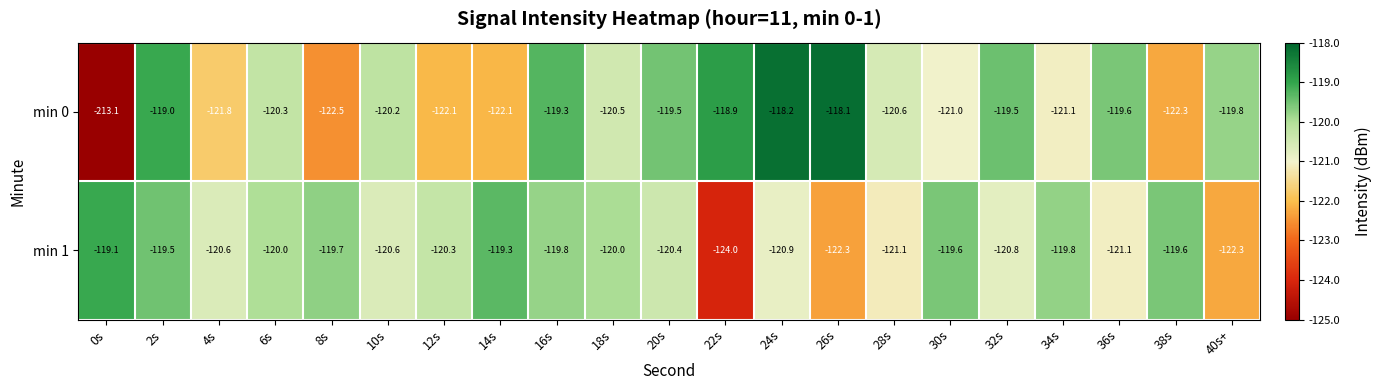

True or false: min 1 has a value of -182.3 at 36s.

False